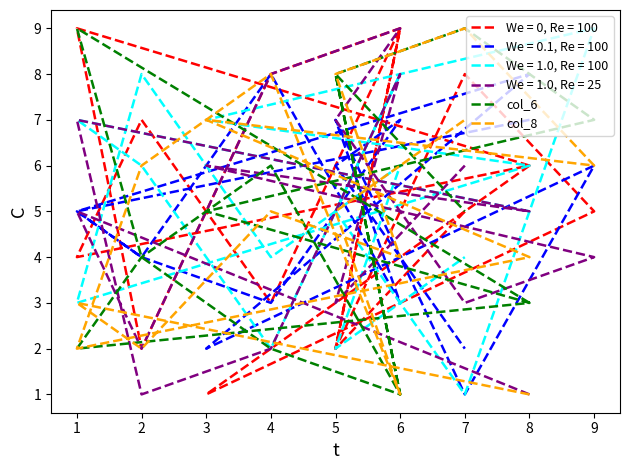

The col_8 series shows 10 at 9. True or false?

False